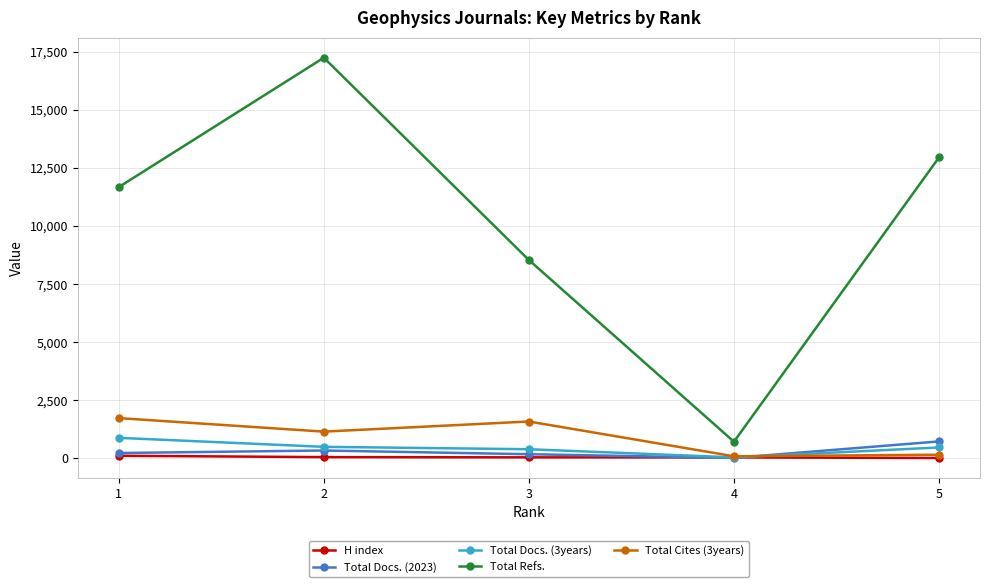

How many lines are shown in the chart?

5